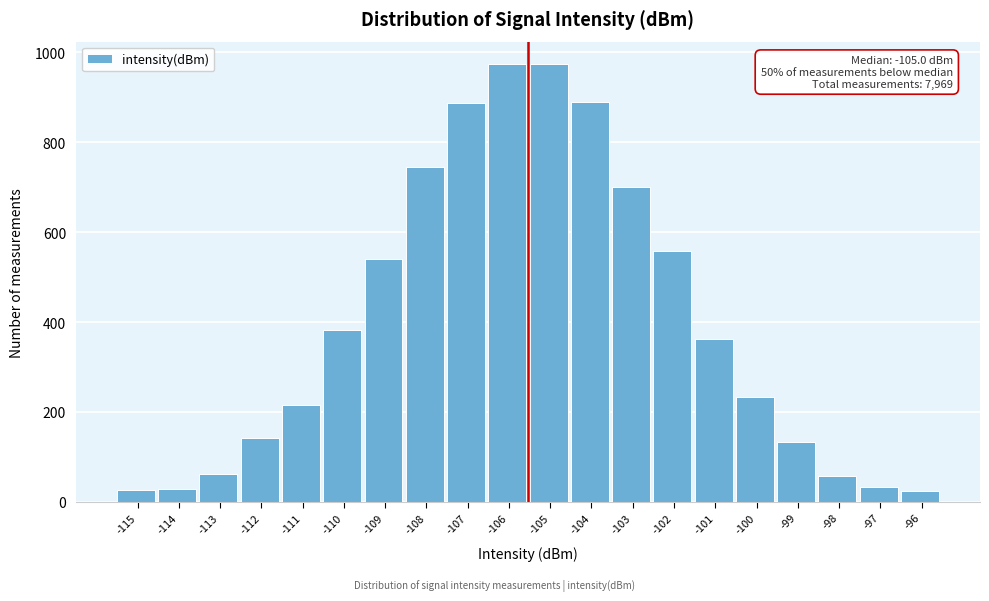

What is the value of the 14th bar from the left?

558